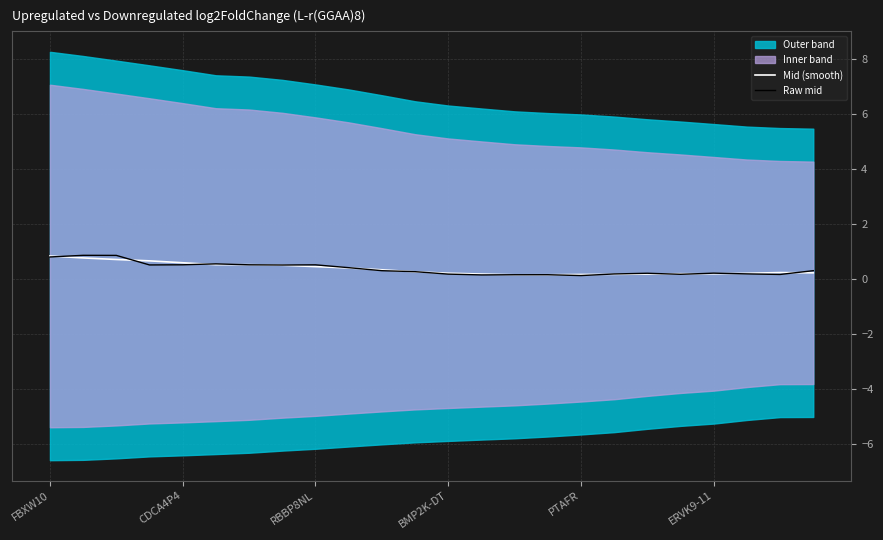

At how many categories does at least one series exceed 0?

24